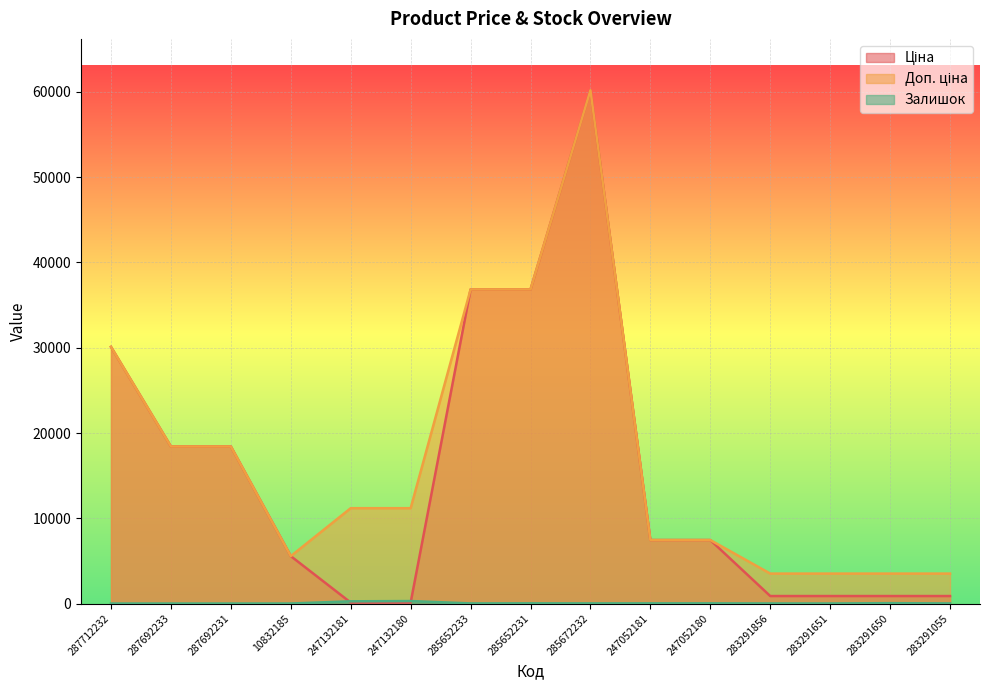

What is the value of the Залишок point at the 14th from the left?

43.0